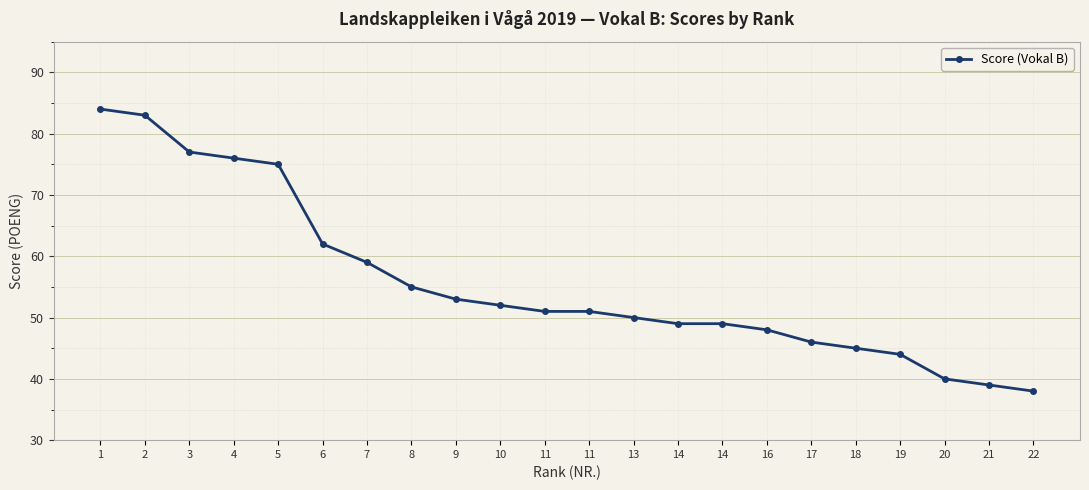

Which category has the highest value across all series?

1